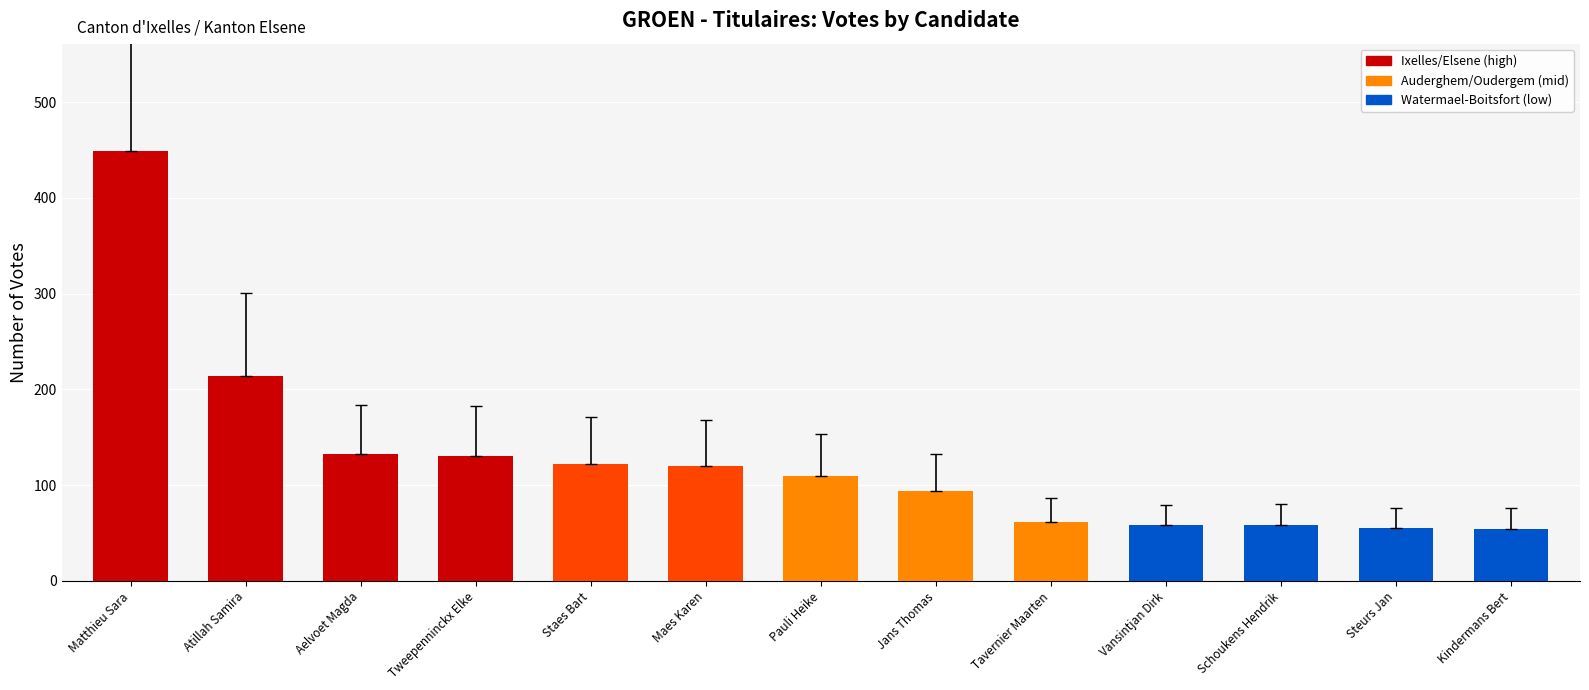

What is the minimum value shown in the chart?

54